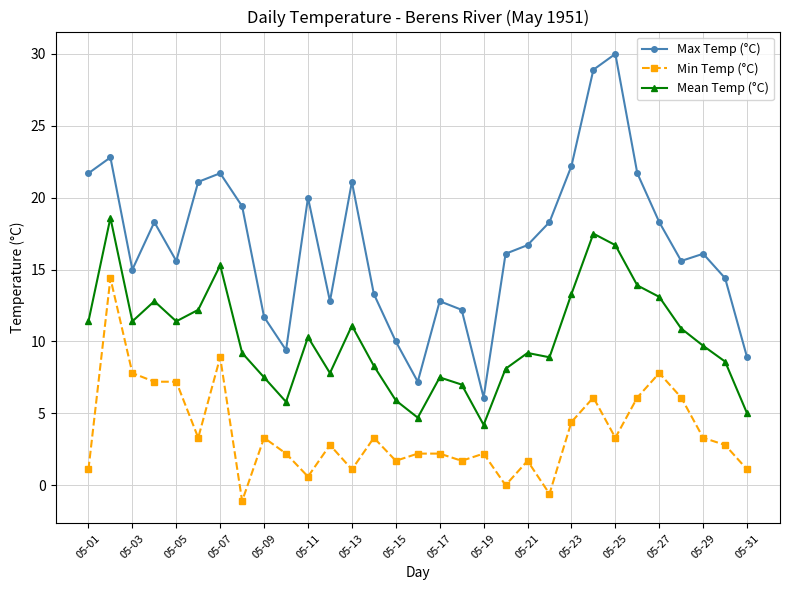

What is the average value of the Min Temp (°C) series?

3.7